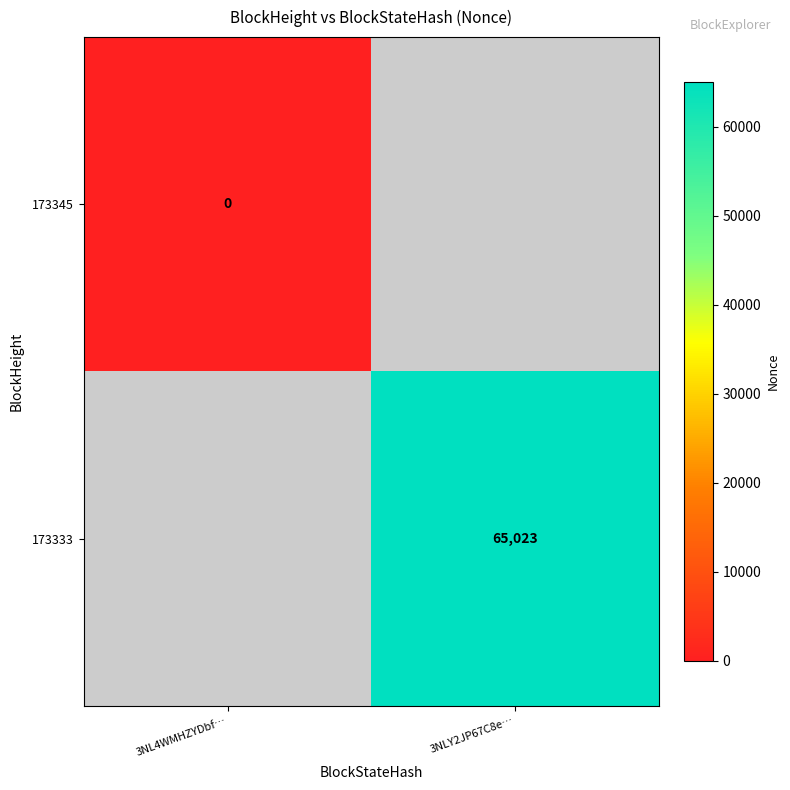

The 173333 series shows 65023 at 3NLY2JP67C8e…. True or false?

True